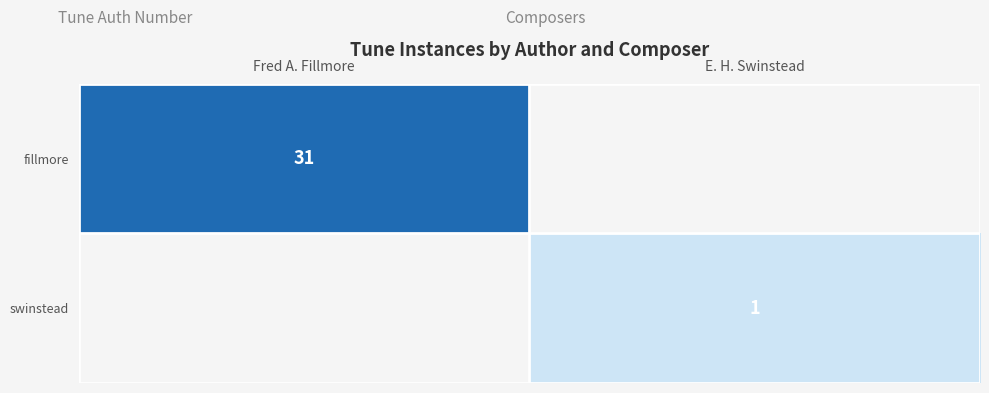

Is it true that fillmore equals 54 at Fred A. Fillmore?

False